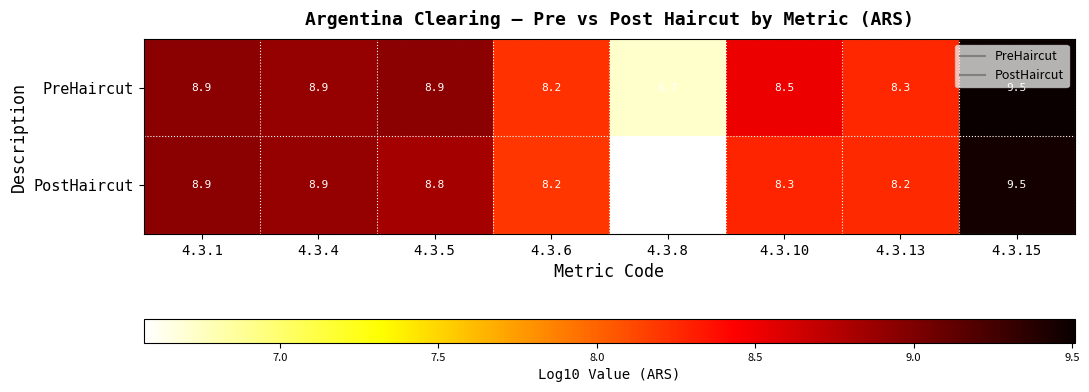

At which category is the sum across all series the highest?

4.3.15